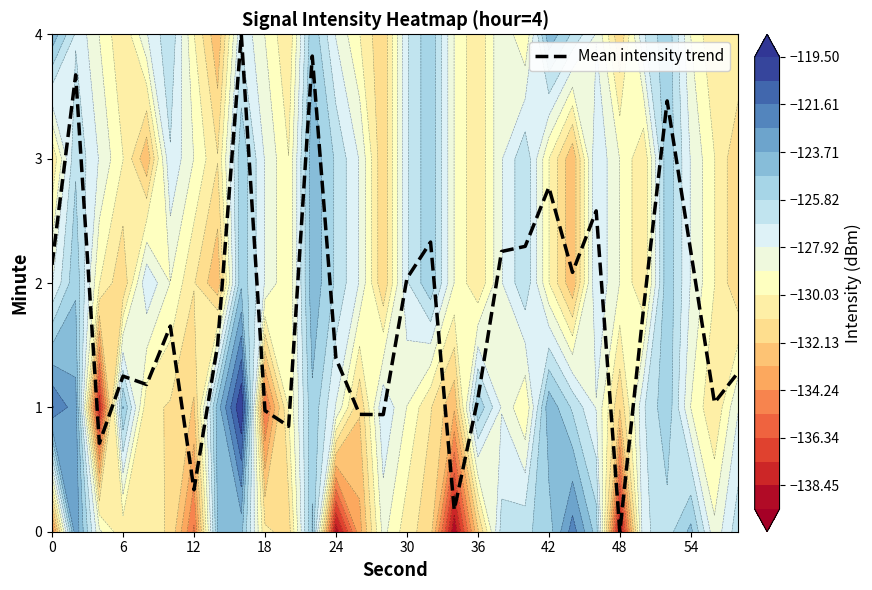

Is it true that Mean intensity trend equals 2.4 at 24?

False